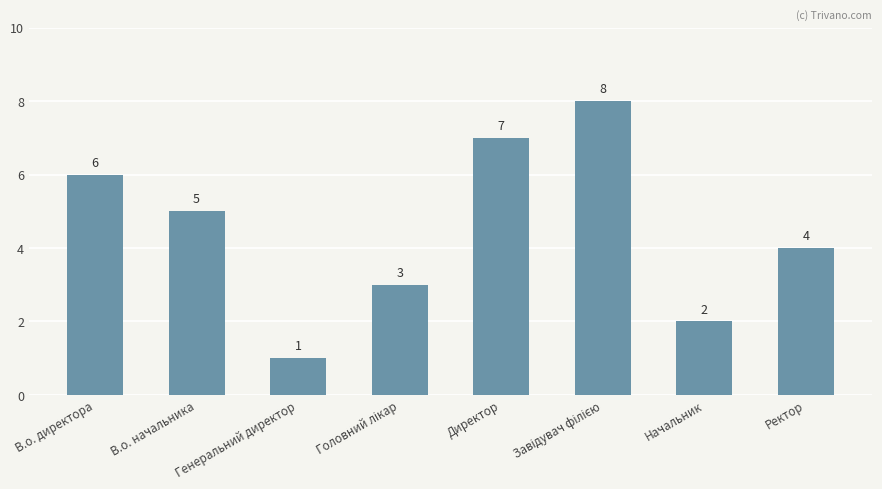

What is the smallest value displayed?

1